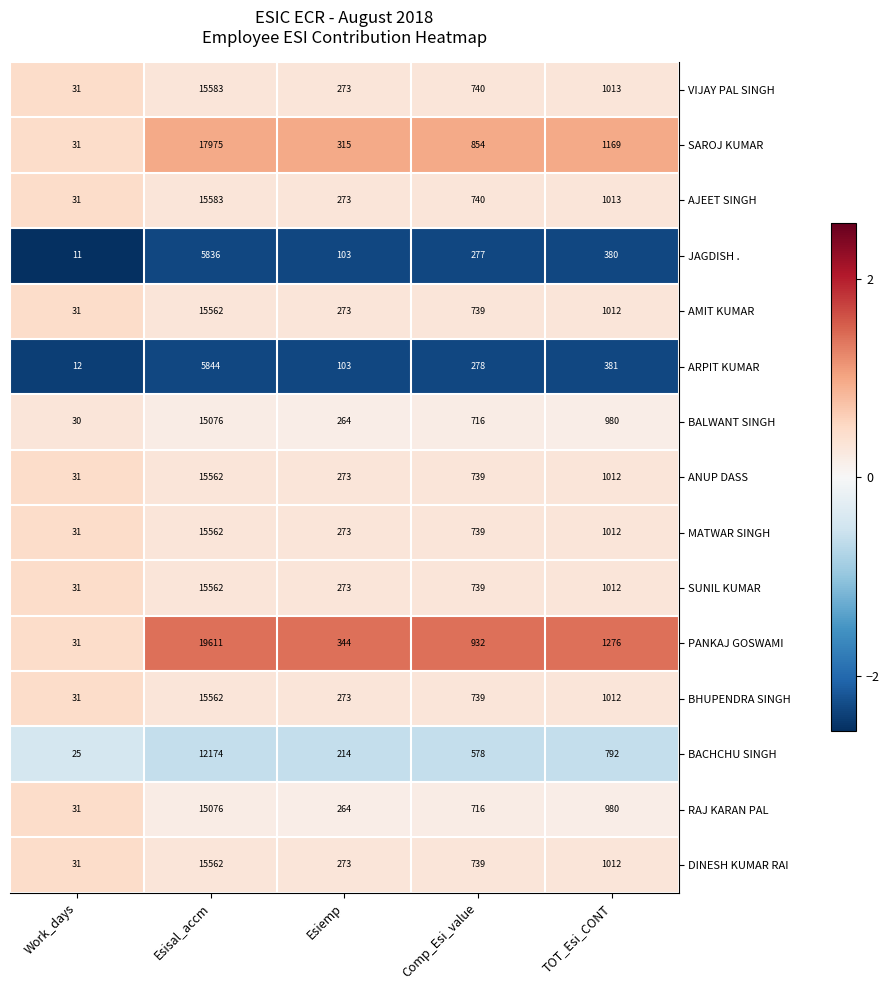

The AMIT KUMAR series shows 267 at TOT_Esi_CONT. True or false?

False